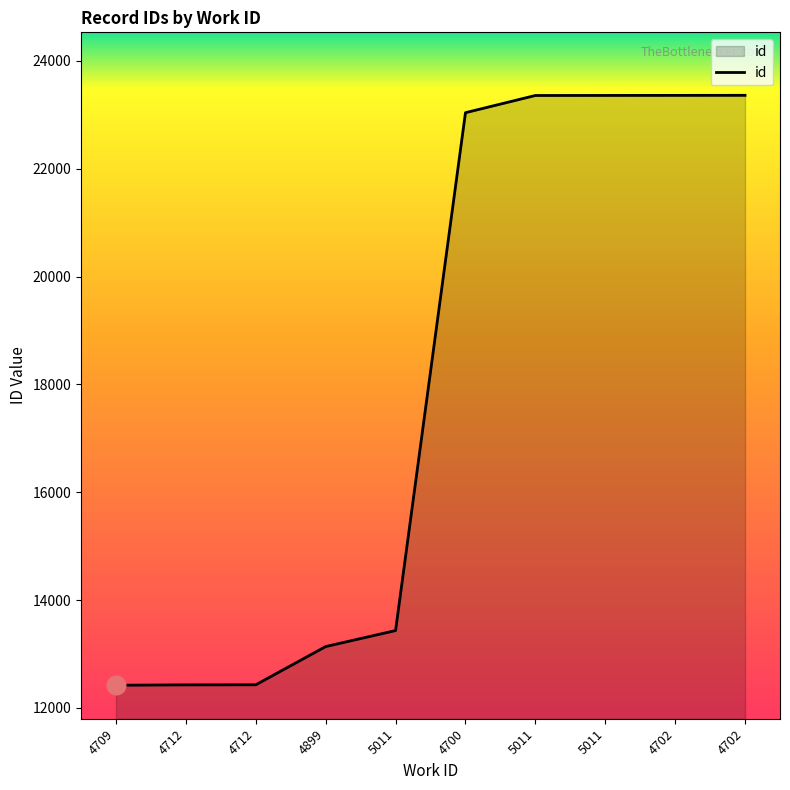

How many lines are shown in the chart?

1